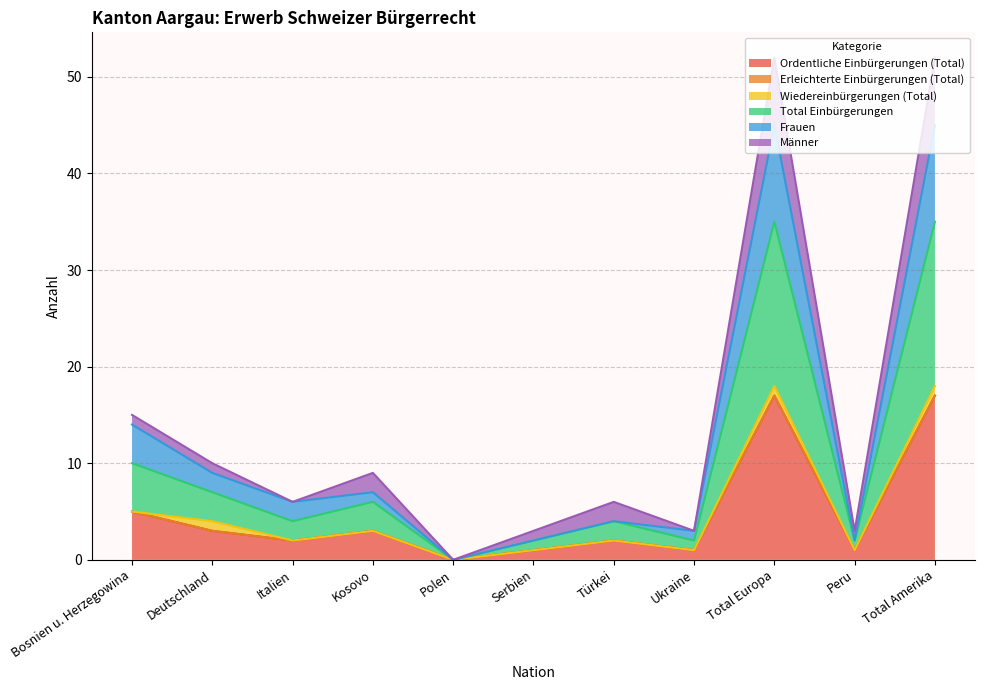

At which label does Total Einbürgerungen first exceed 2?

Bosnien u. Herzegowina